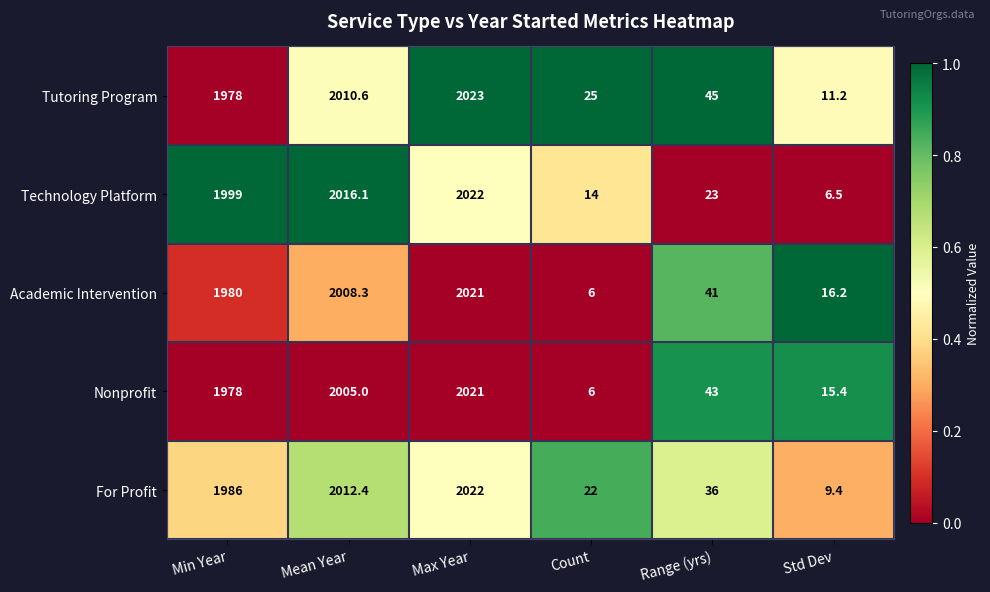

At which category is the sum across all series the highest?

Max Year